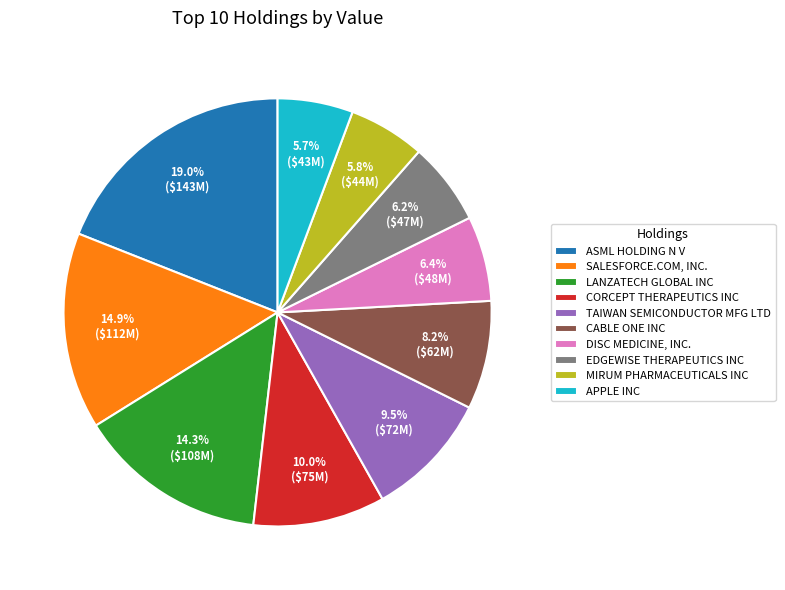

Between LANZATECH GLOBAL INC and DISC MEDICINE, INC., which is larger?

LANZATECH GLOBAL INC